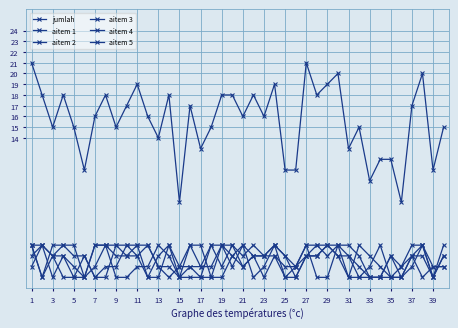

Rank the series by their maximum value, from highest to lowest.

jumlah, aitem 1, aitem 2, aitem 3, aitem 4, aitem 5